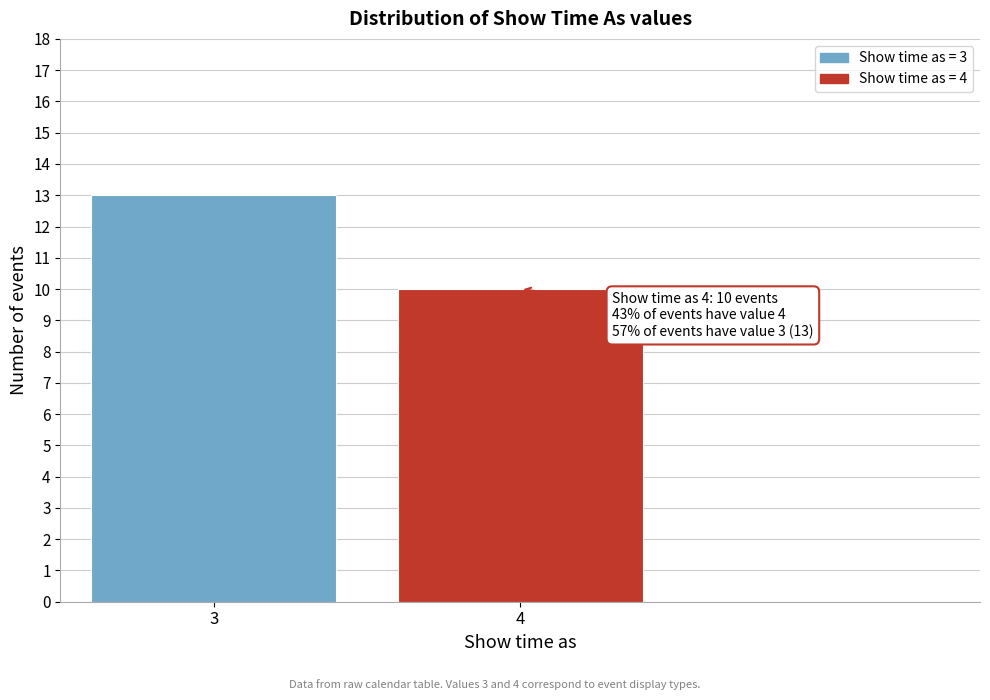

Reading right to left, extract all data points from this chart.

10	13